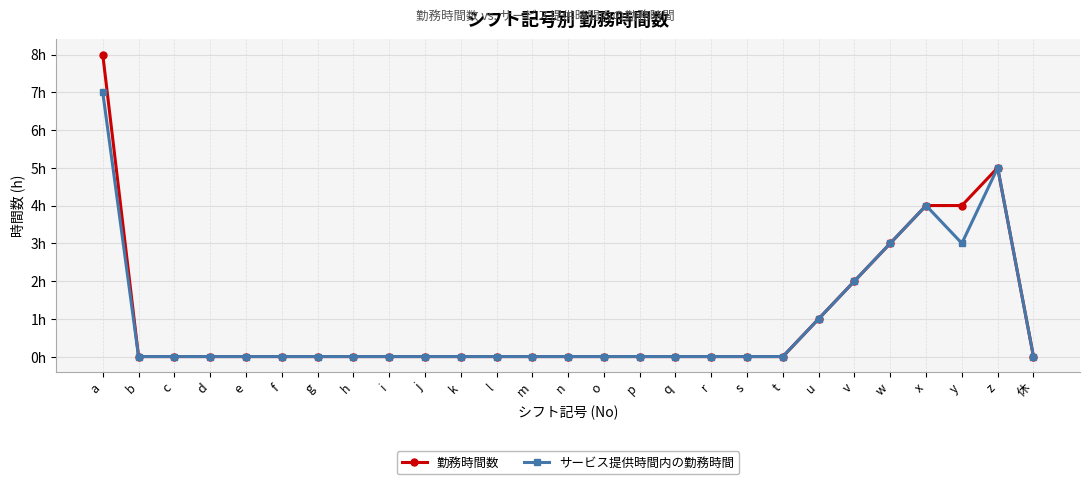

What is the value of the サービス提供時間内の勤務時間 point at the 25th from the left?

3